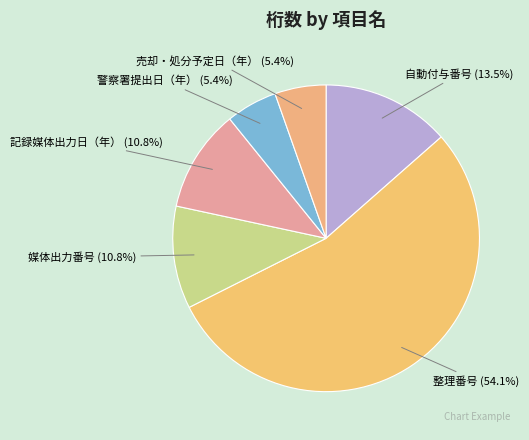

What is the majority slice?

整理番号